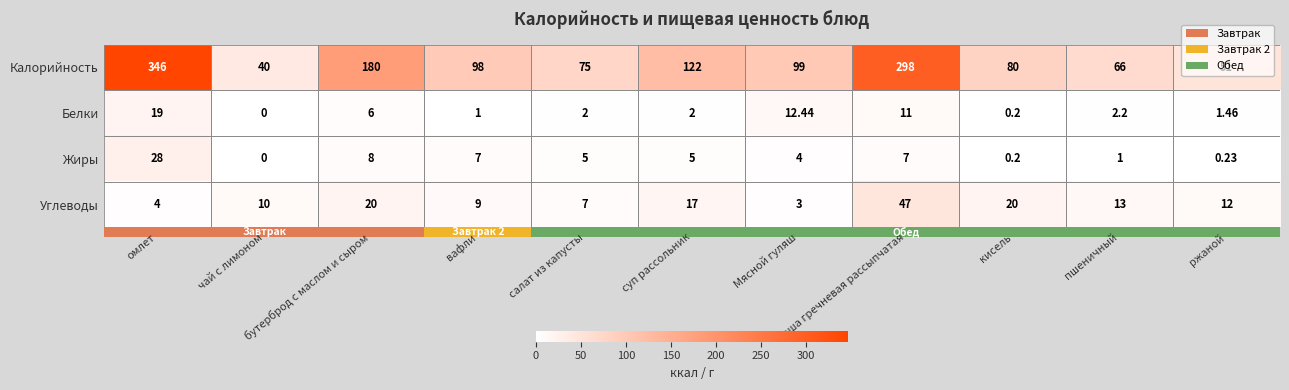

Which series has the largest range (max minus min)?

Калорийность